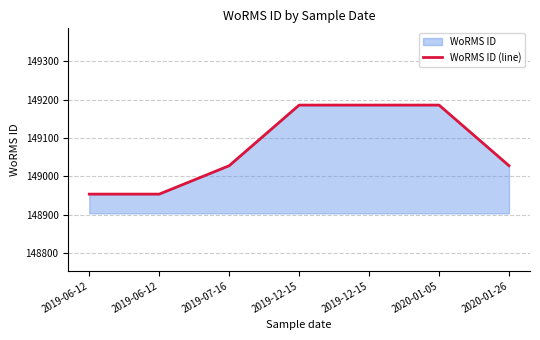

What is the sum of all values?

1043522